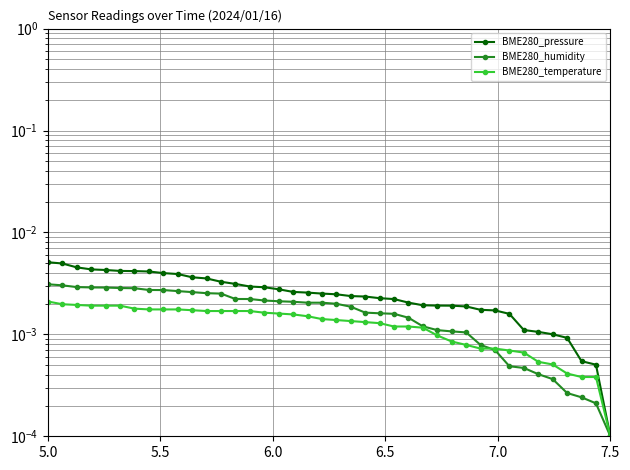

After their last crossing, which series has the higher values: BME280_pressure or BME280_humidity?

BME280_humidity